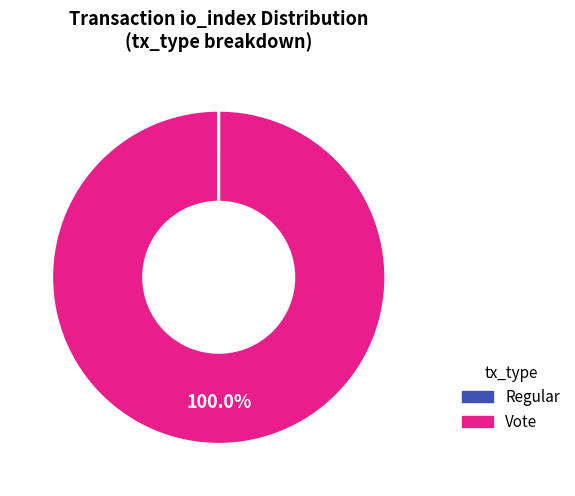

Is there any slice that represents more than half of the pie?

Yes